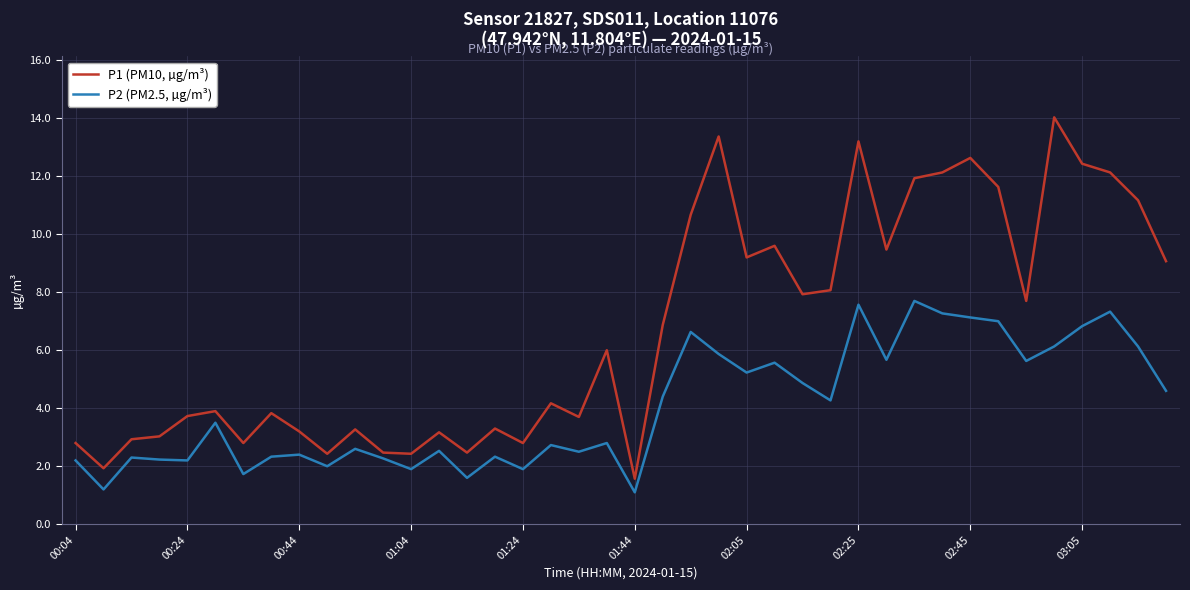

How many lines are shown in the chart?

2